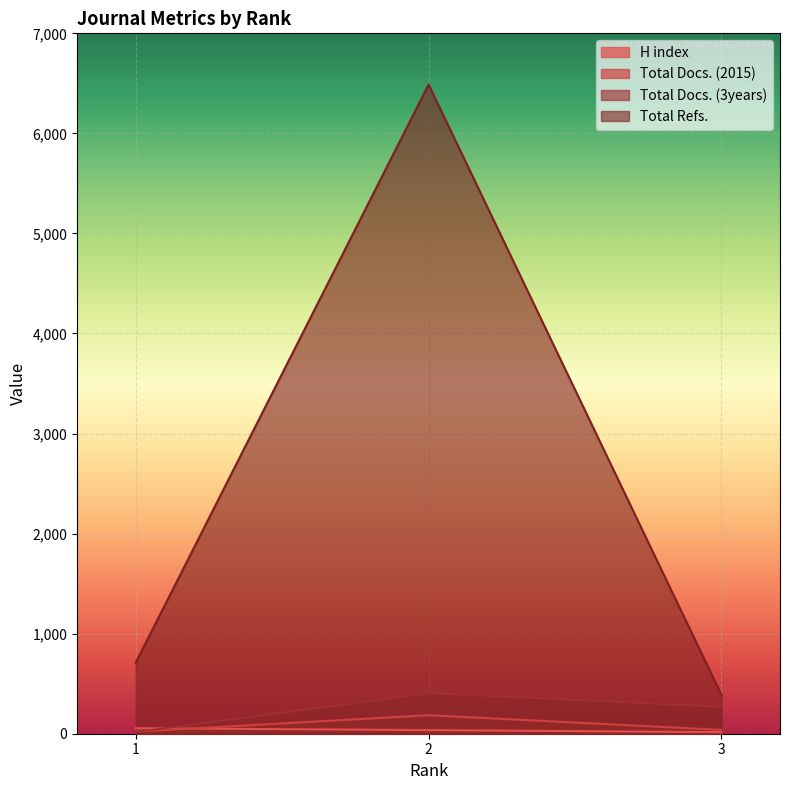

What is the difference between the Total Docs. (2015) values at 3 and 1?

17